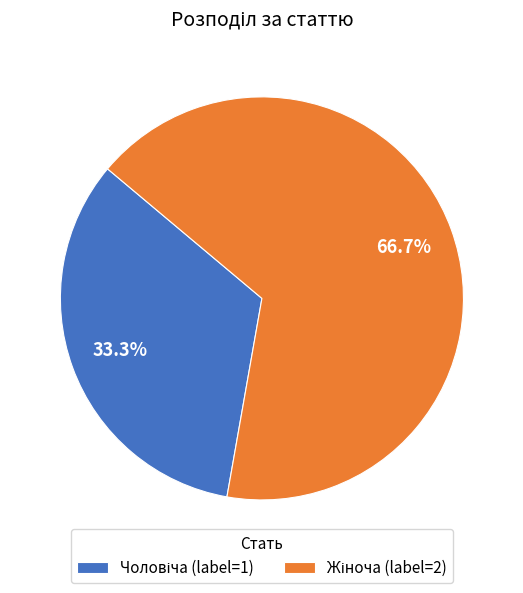

Is there any slice that represents more than half of the pie?

Yes